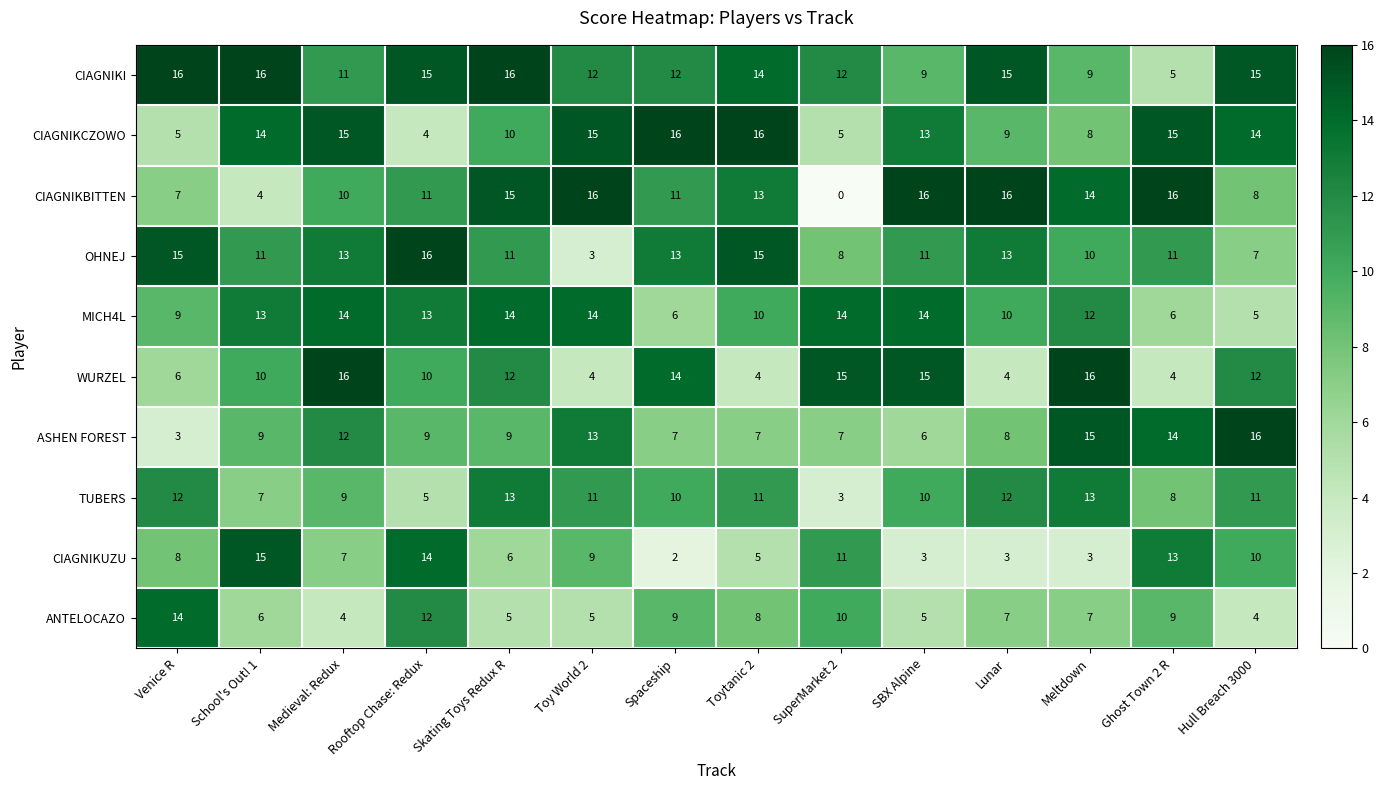

What is the sum of the CIAGNIKCZOWO values at Toytanic 2 and Lunar?

25